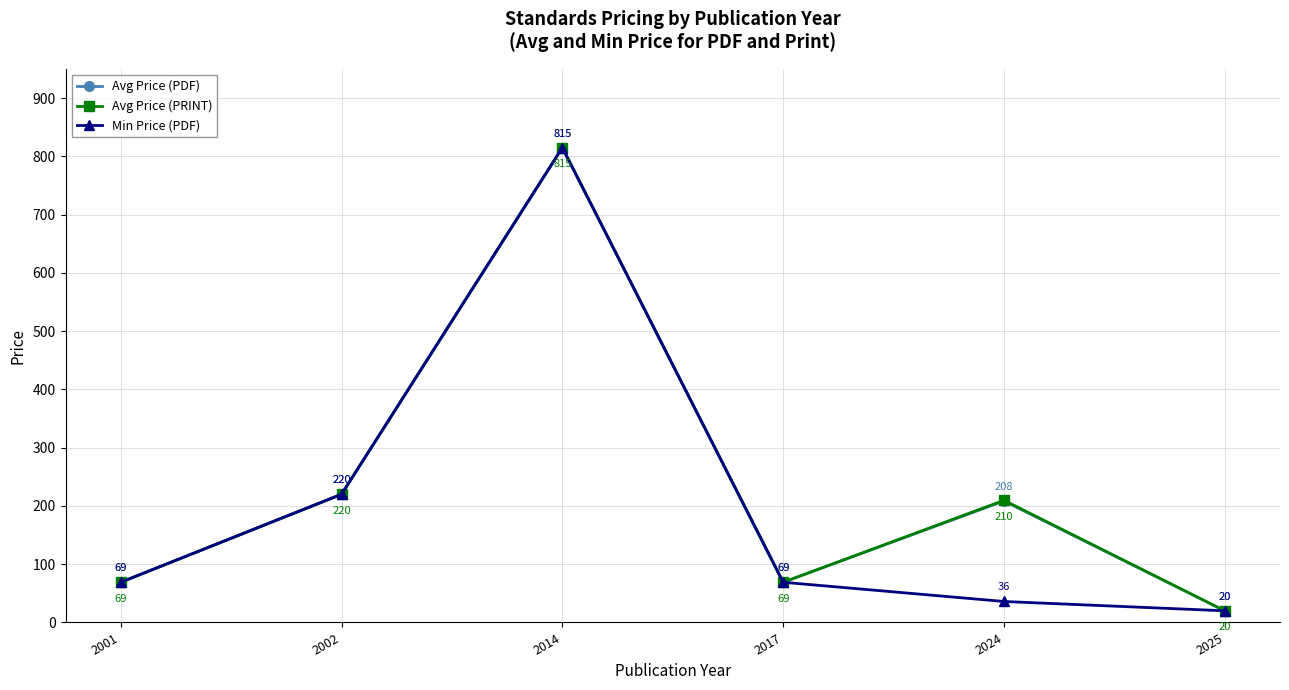

At which label does Min Price (PDF) reach its minimum?

2025